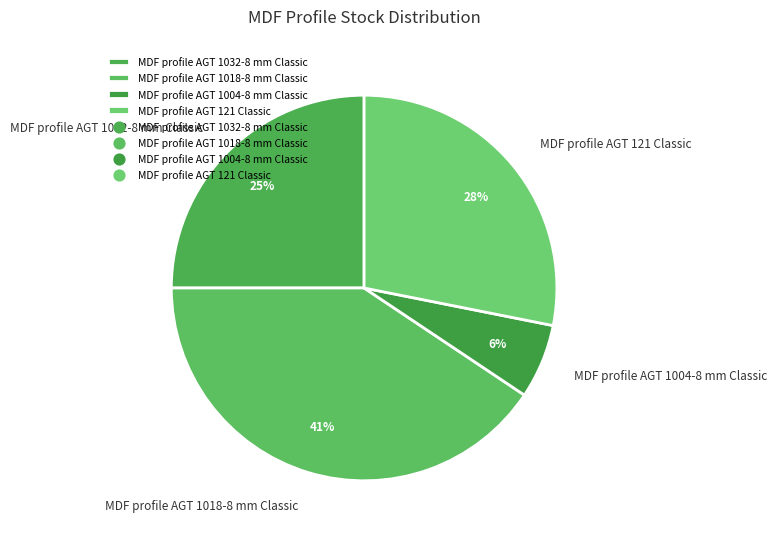

Do MDF profile AGT 1018-8 mm Classic and MDF profile AGT 1032-8 mm Classic together represent more than half of the pie?

Yes